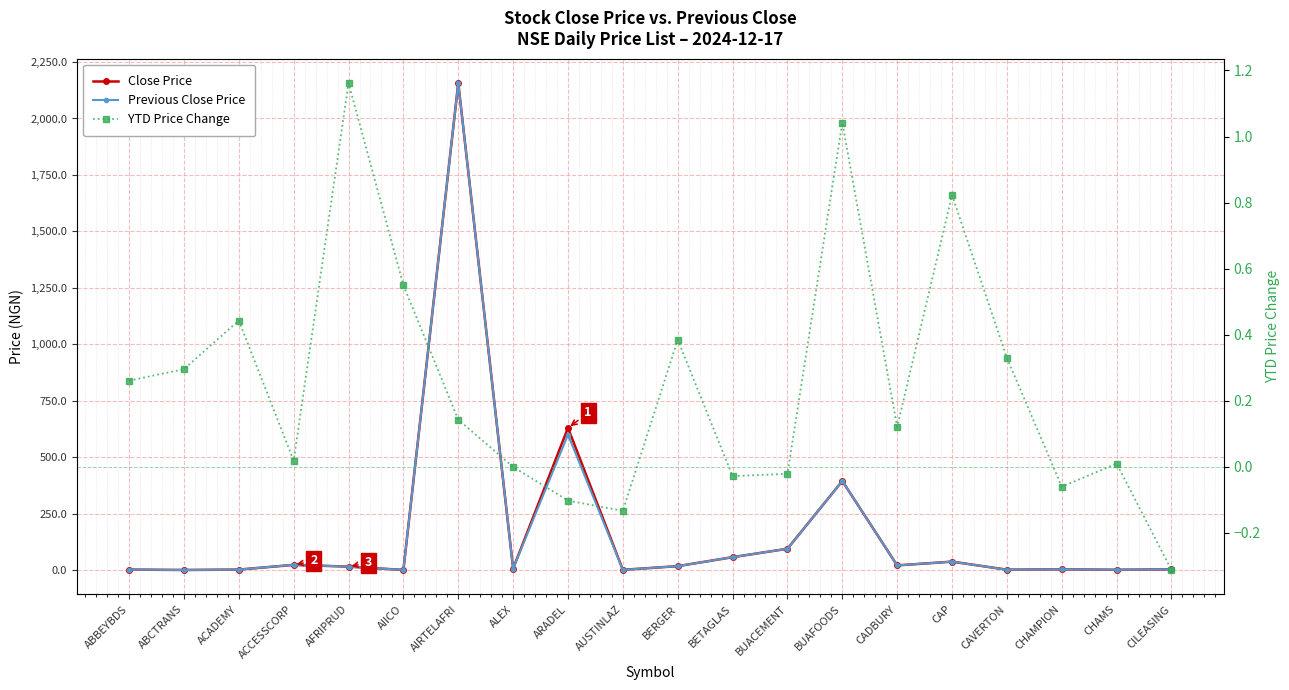

Between which two adjacent categories do Previous Close Price and Close Price first intersect?

AFRIPRUD and AIICO